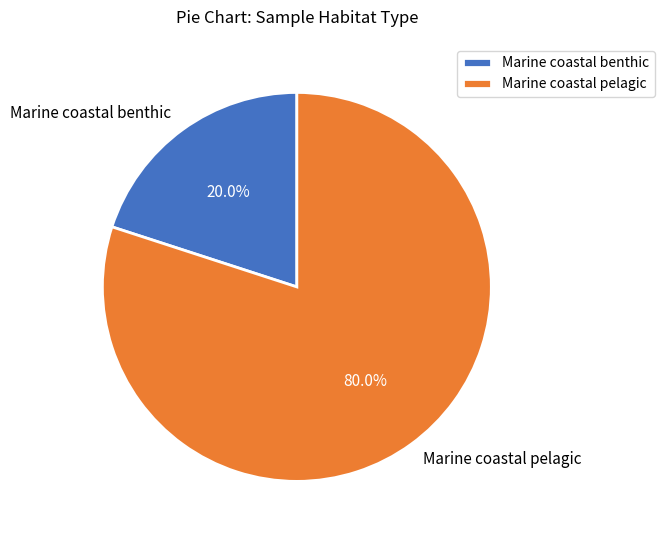

Which has a higher value, Marine coastal pelagic or Marine coastal benthic?

Marine coastal pelagic